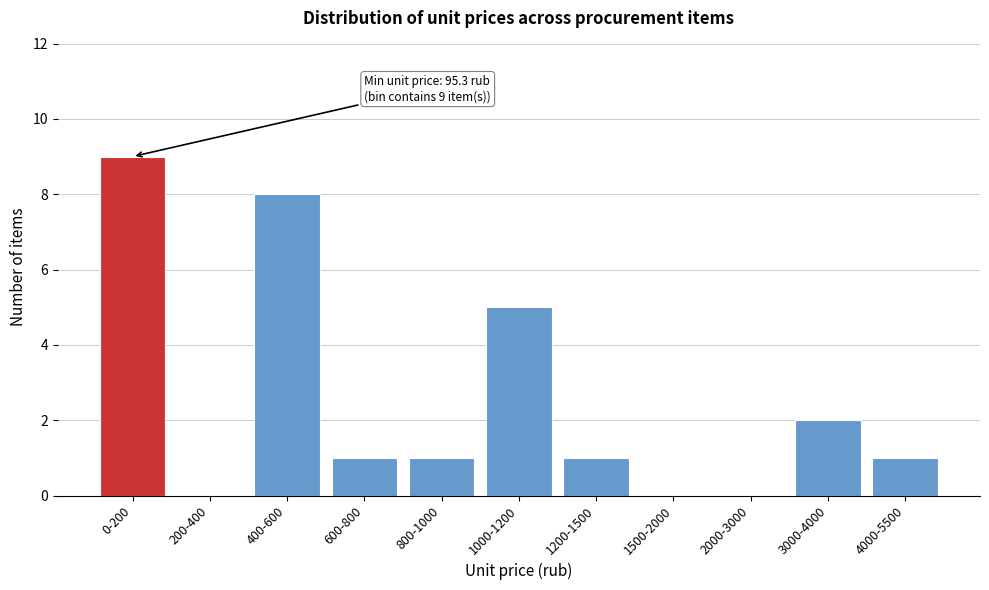

Reading left to right, transcribe all the data shown in this chart.

0-200=9	200-400=0	400-600=8	600-800=1	800-1000=1	1000-1200=5	1200-1500=1	1500-2000=0	2000-3000=0	3000-4000=2	4000-5500=1